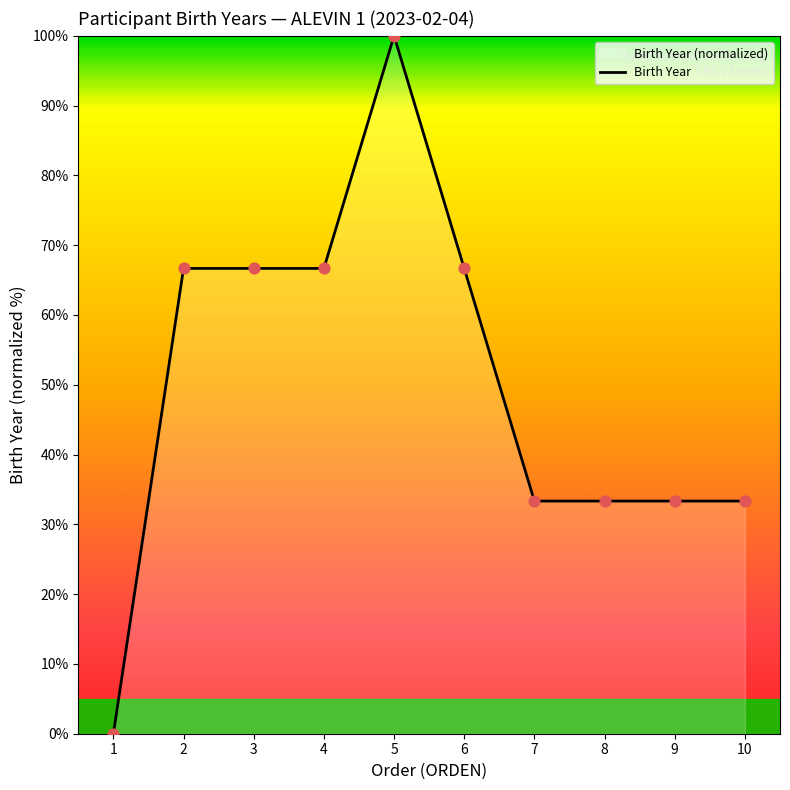

What is the ratio of the value at 7 to the value at 2?

0.5